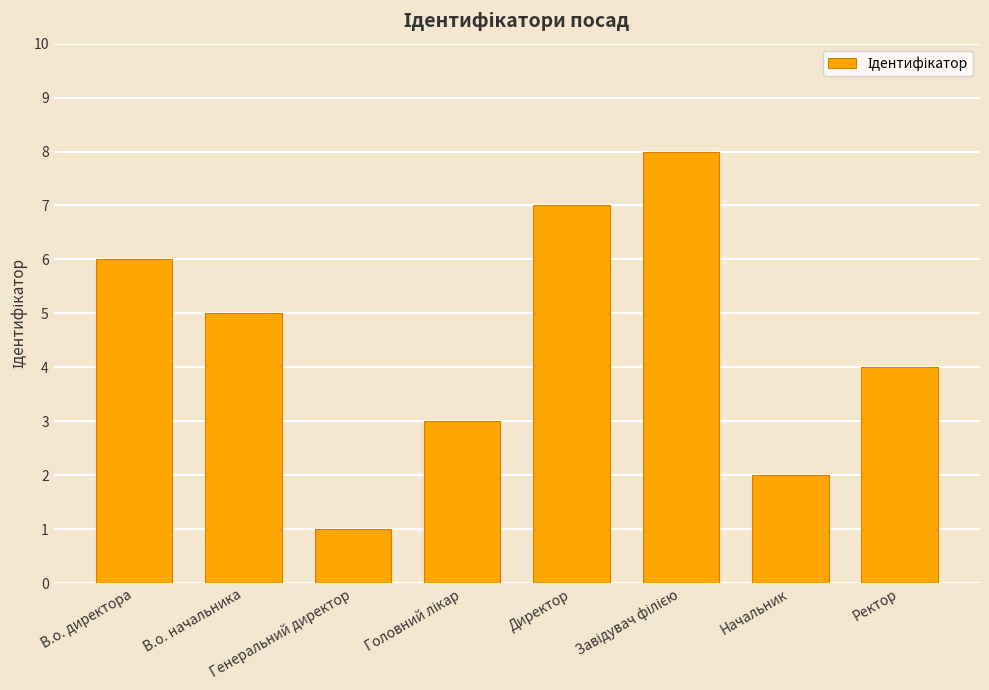

What is the difference between the maximum and minimum values?

7